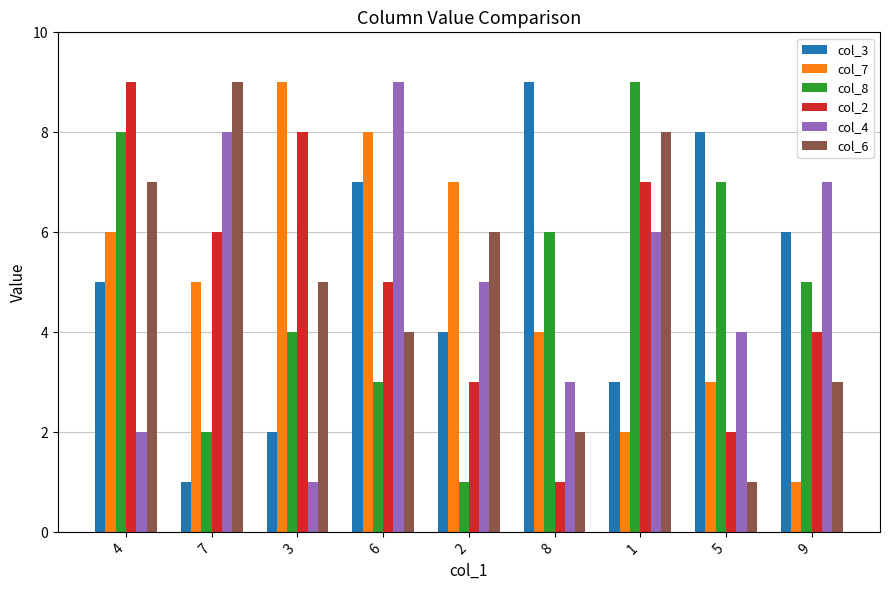

Count the number of data series in this chart.

6